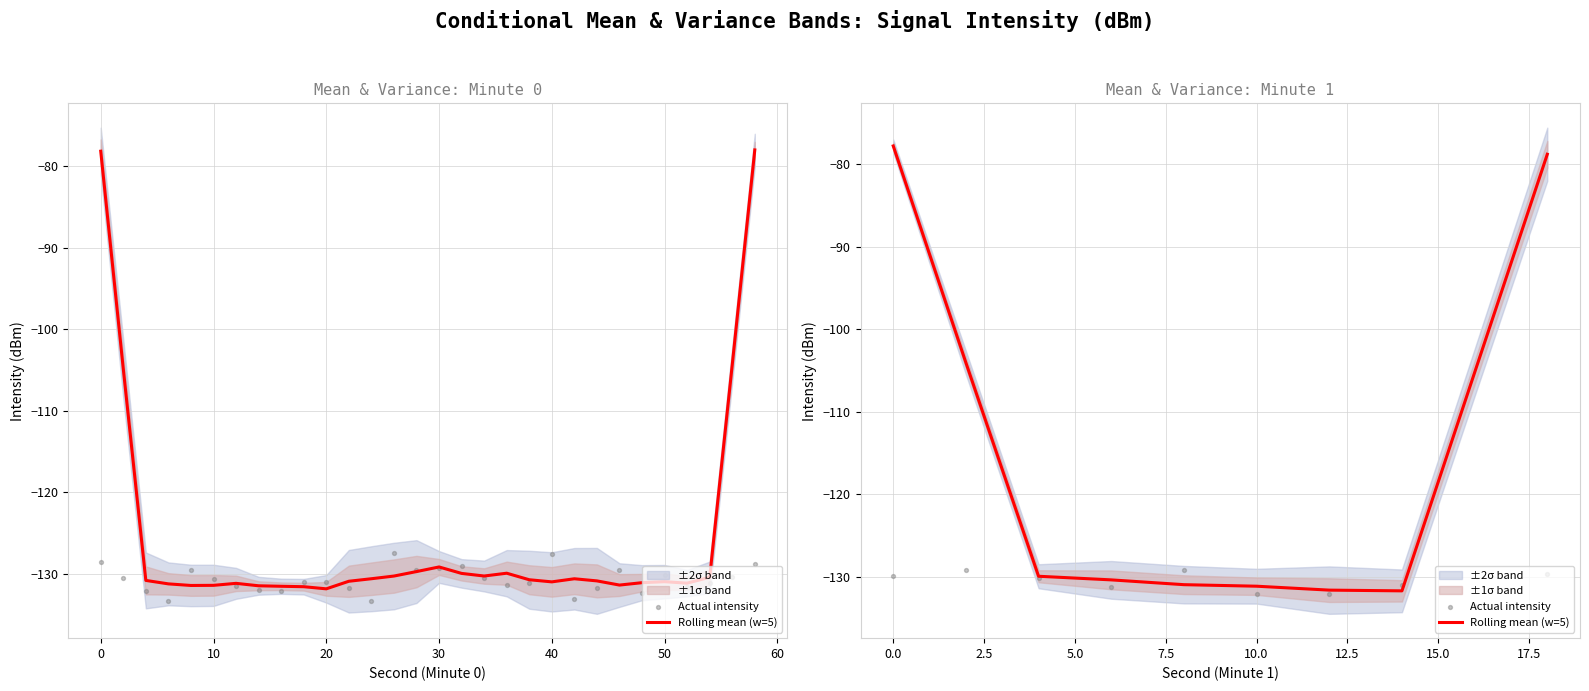

What is the total value across all series at 30?

-260.1